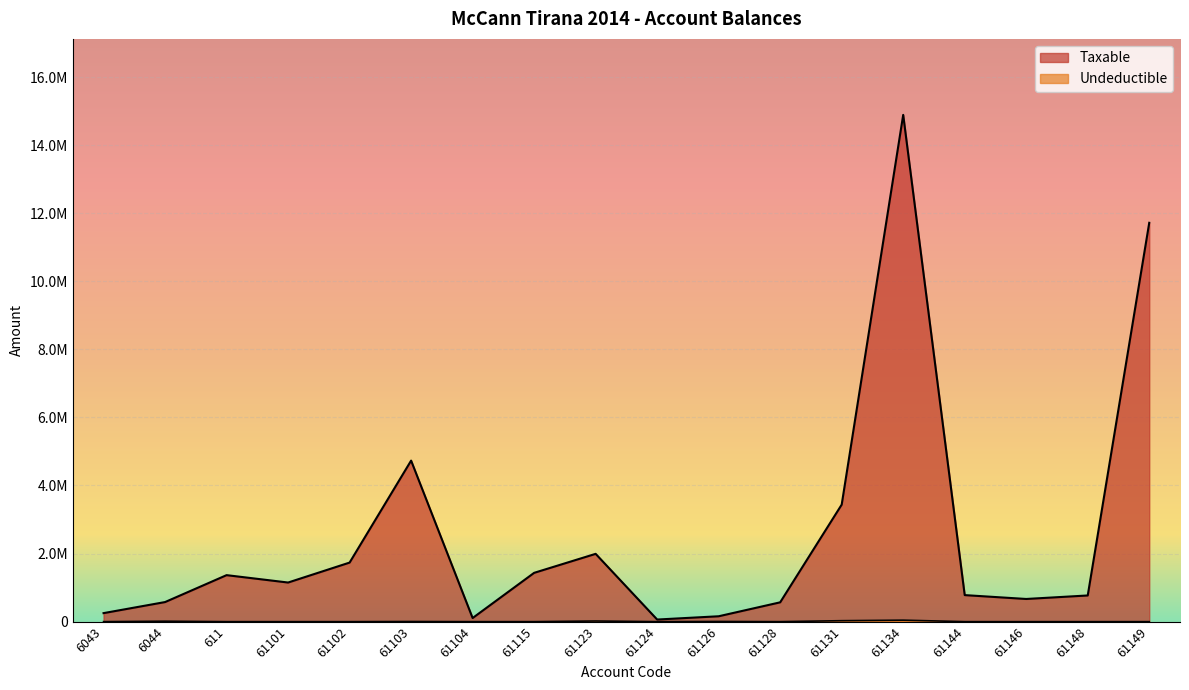

Between 611 and 61134, which is larger?

61134